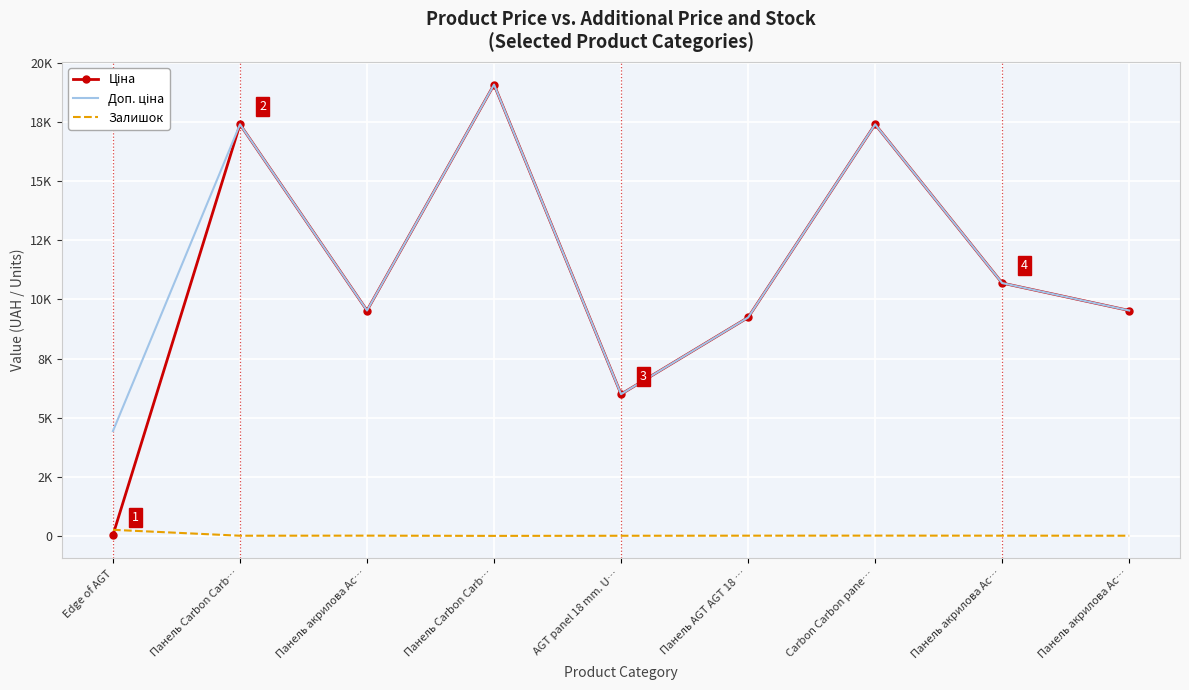

What is the minimum value for Ціна?

44.4